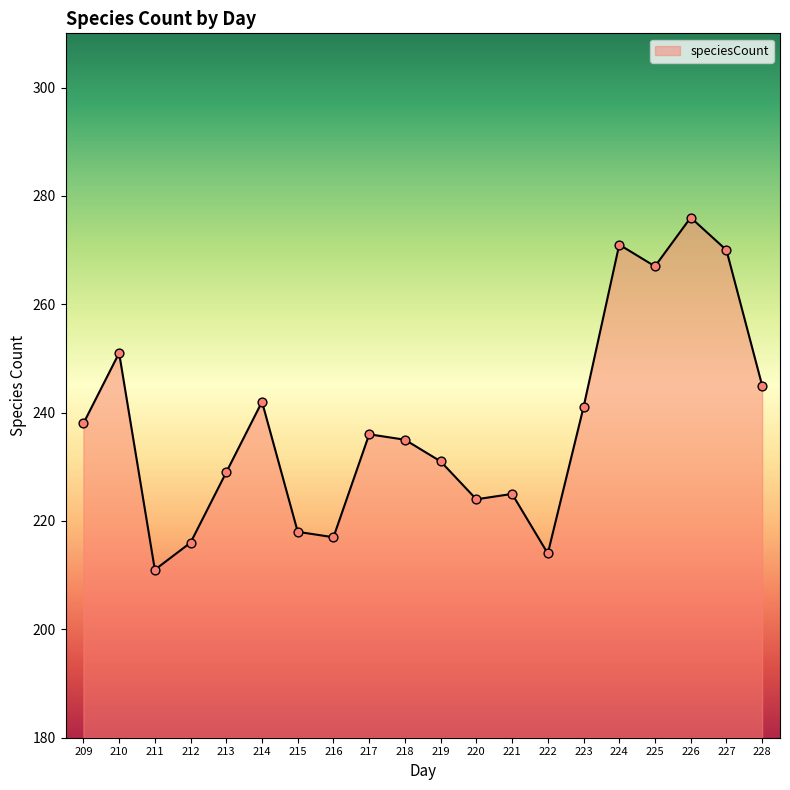

What is the change in value from 213 to 215?

-11